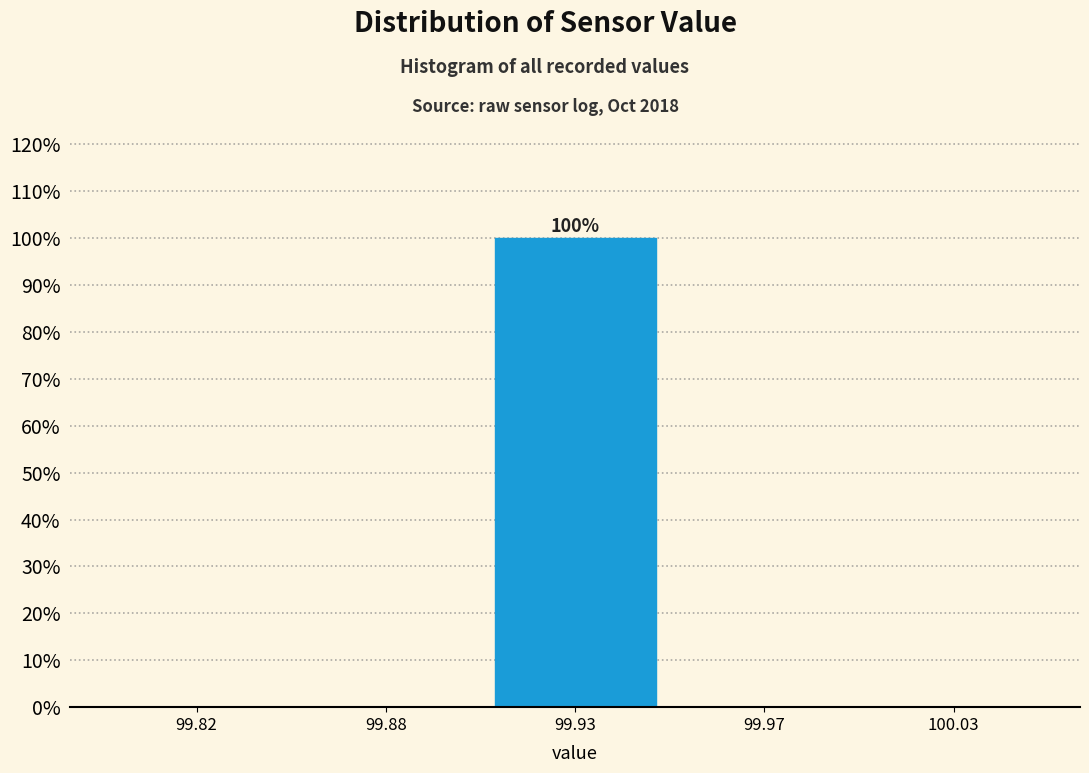

Reading left to right, list all the values displayed in this chart.

99.82=0	99.88=0	99.93=100	99.97=0	100.03=0